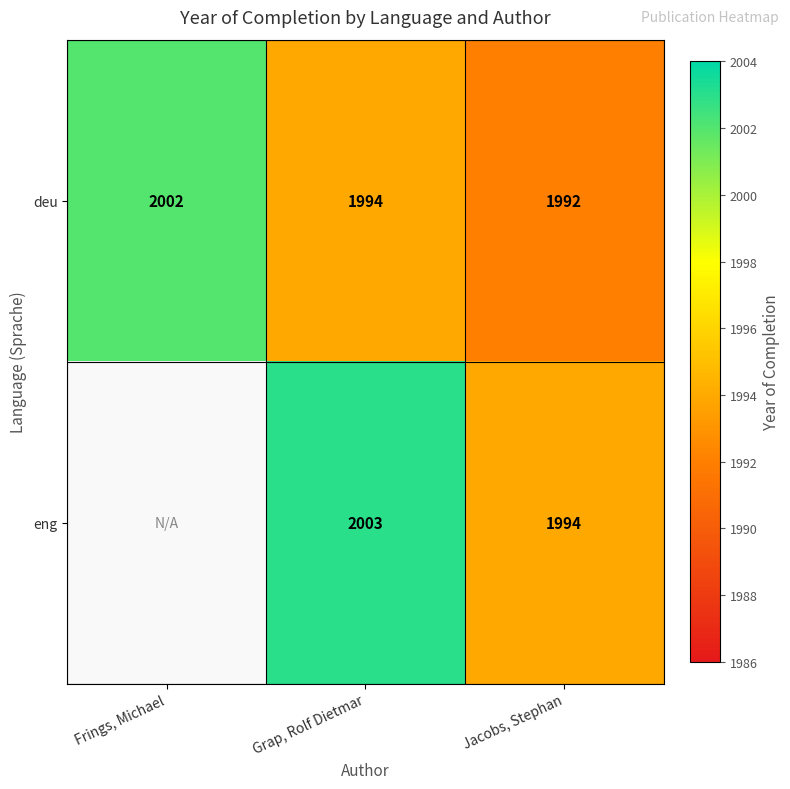

What is the sum of the eng values at Grap, Rolf Dietmar and Jacobs, Stephan?

3997